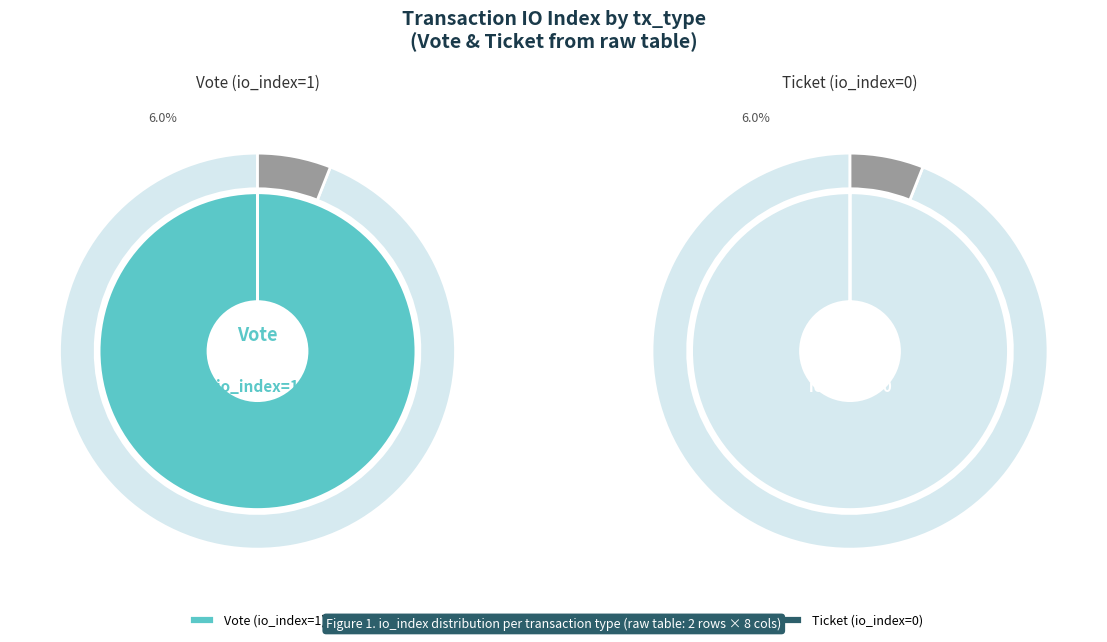

Count the number of slices in the pie.

2